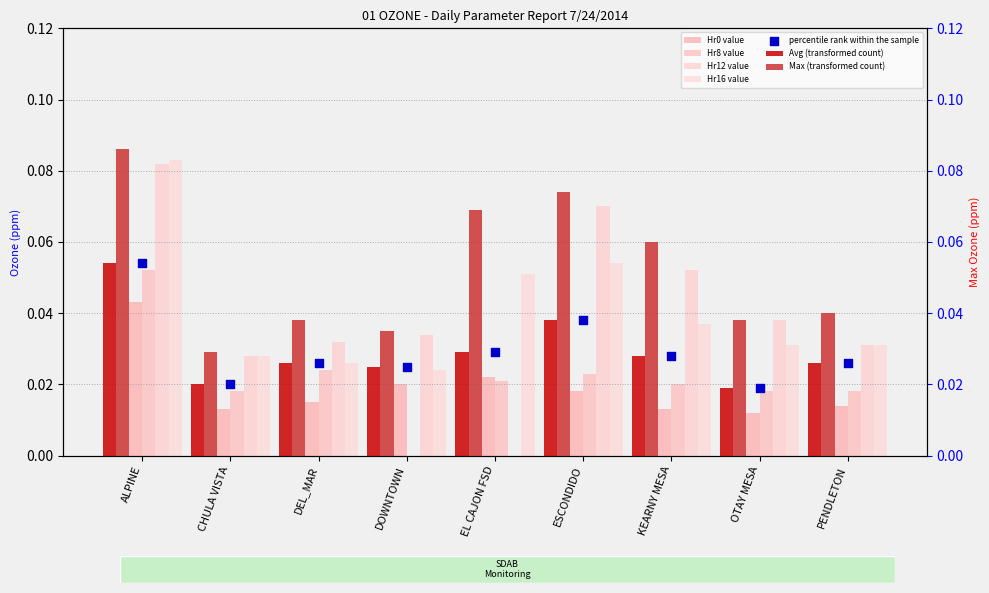

At how many categories does at least one series exceed 0?

9